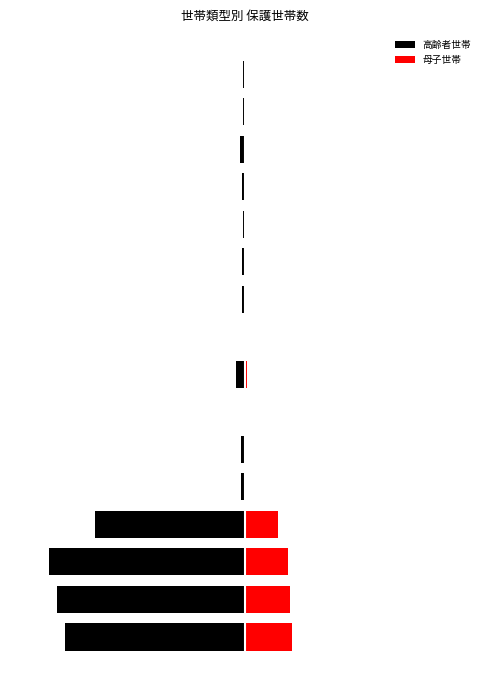

What is the difference between the 高齢者世帯 values at 5 and 14?

0.1